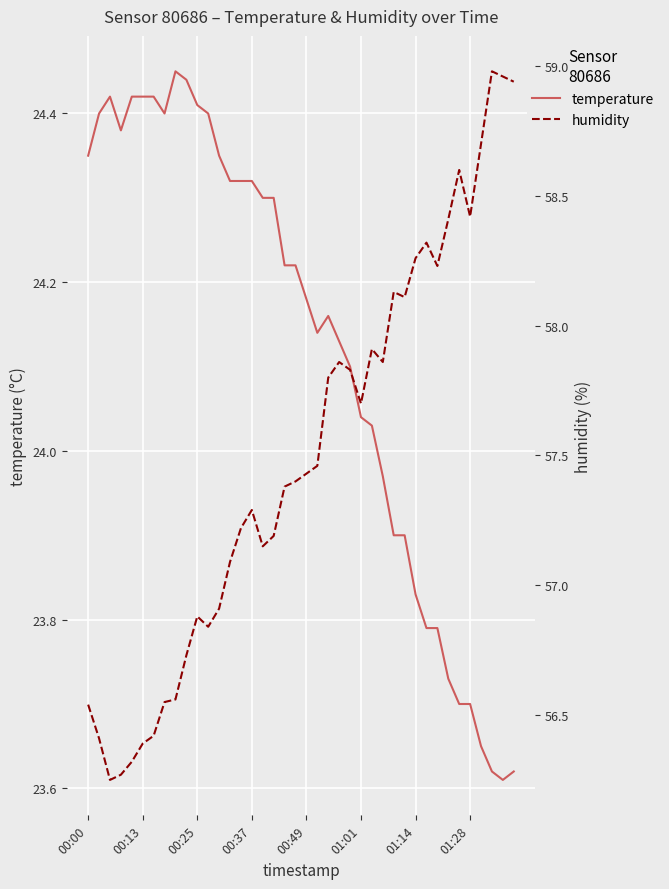

Which series has the largest total across all categories?

humidity